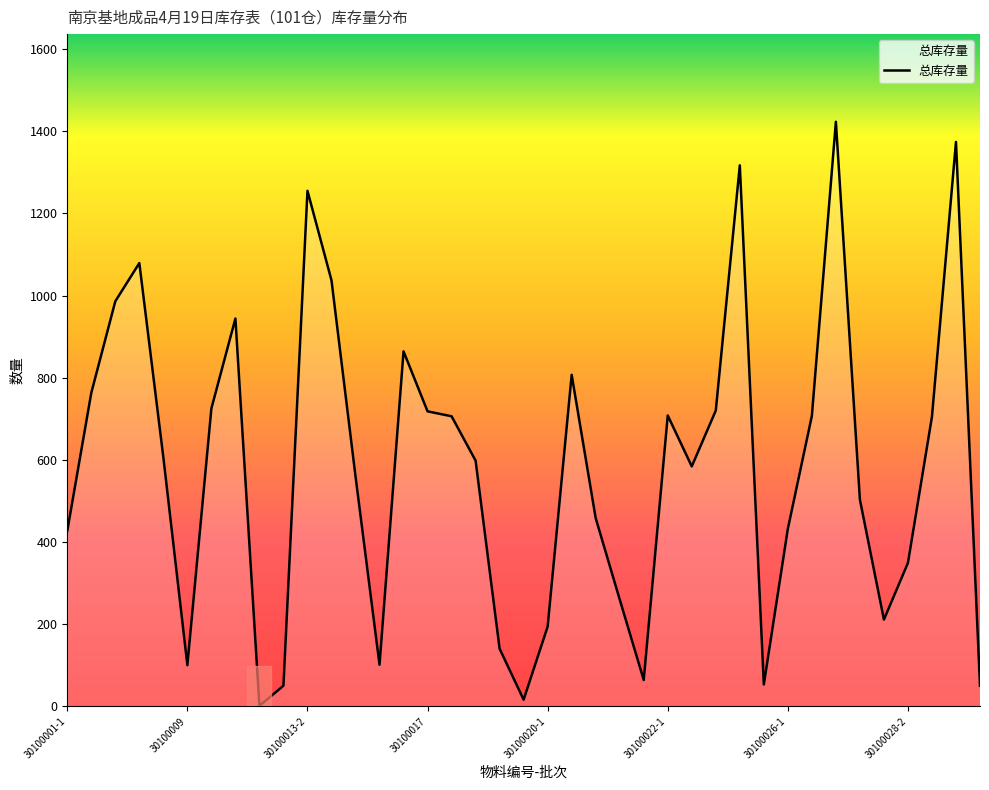

What is the greatest value displayed?

1423